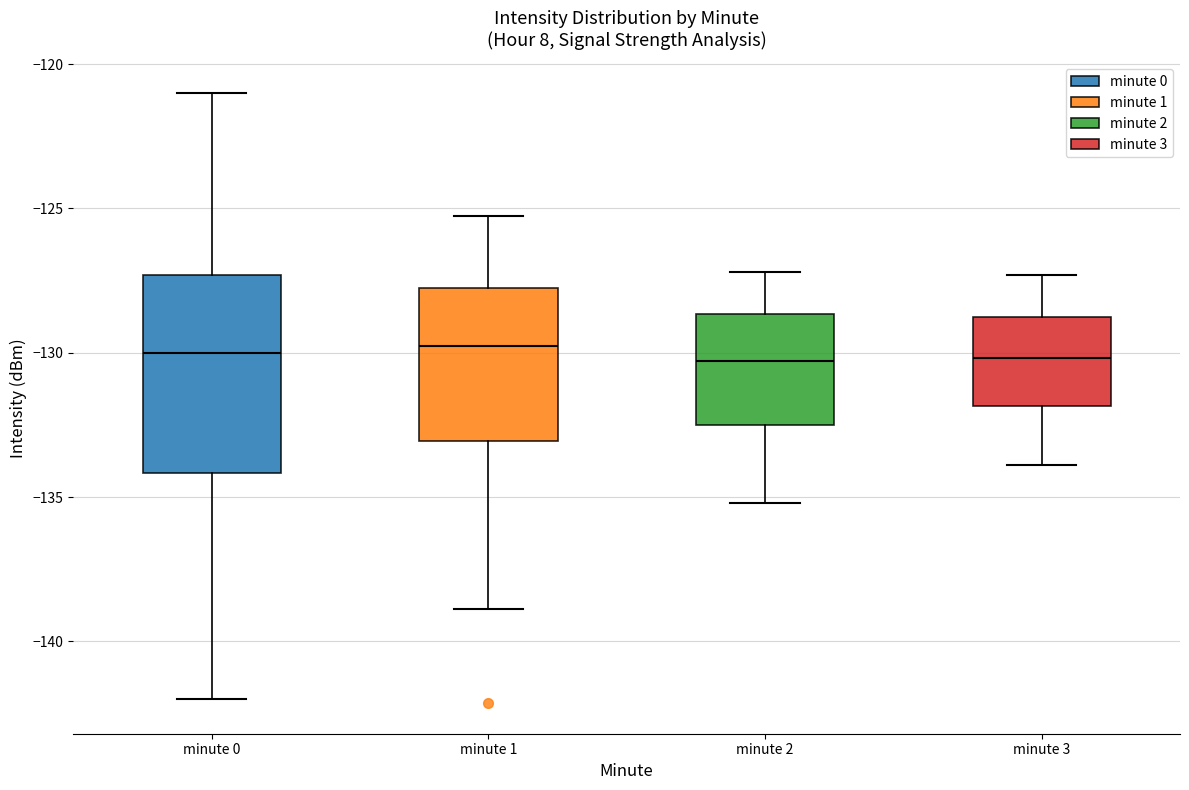

Reading left to right, read every box against the y-axis: the position of its median line, the range the box covers, and the ends of its whiskers. The values are not printed on the chart, so give them approximately, as read against the axis.

minute 0: median -130.0, box -134.0 to -127.5, whiskers -142.0 to -121.0
minute 1: median -130.0, box -133.0 to -127.5, whiskers -139.0 to -125.5
minute 2: median -130.5, box -132.5 to -128.5, whiskers -135.0 to -127.0
minute 3: median -130.0, box -132.0 to -128.5, whiskers -134.0 to -127.5